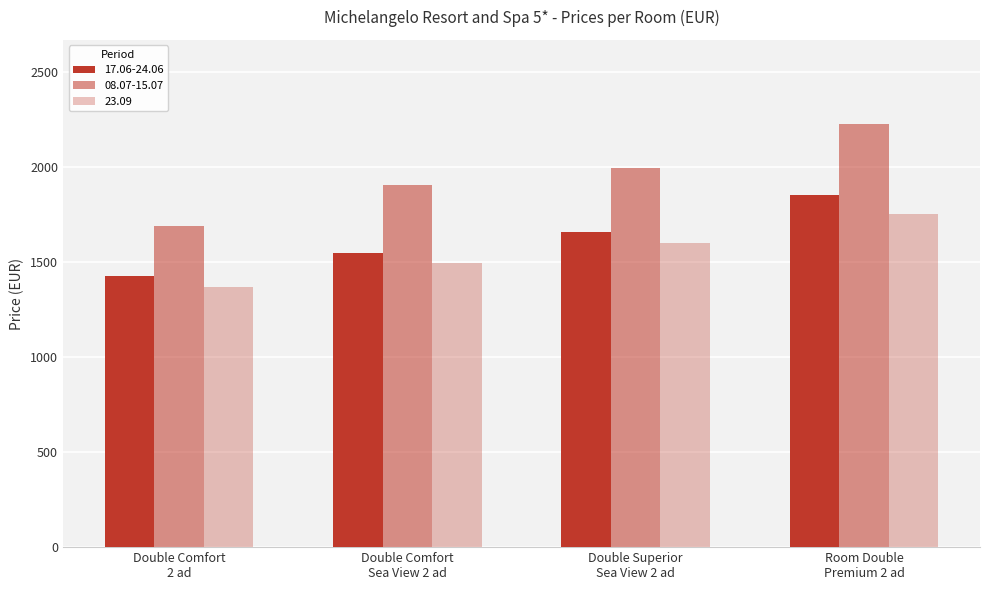

Rank the series by their maximum value, from highest to lowest.

08.07-15.07, 17.06-24.06, 23.09